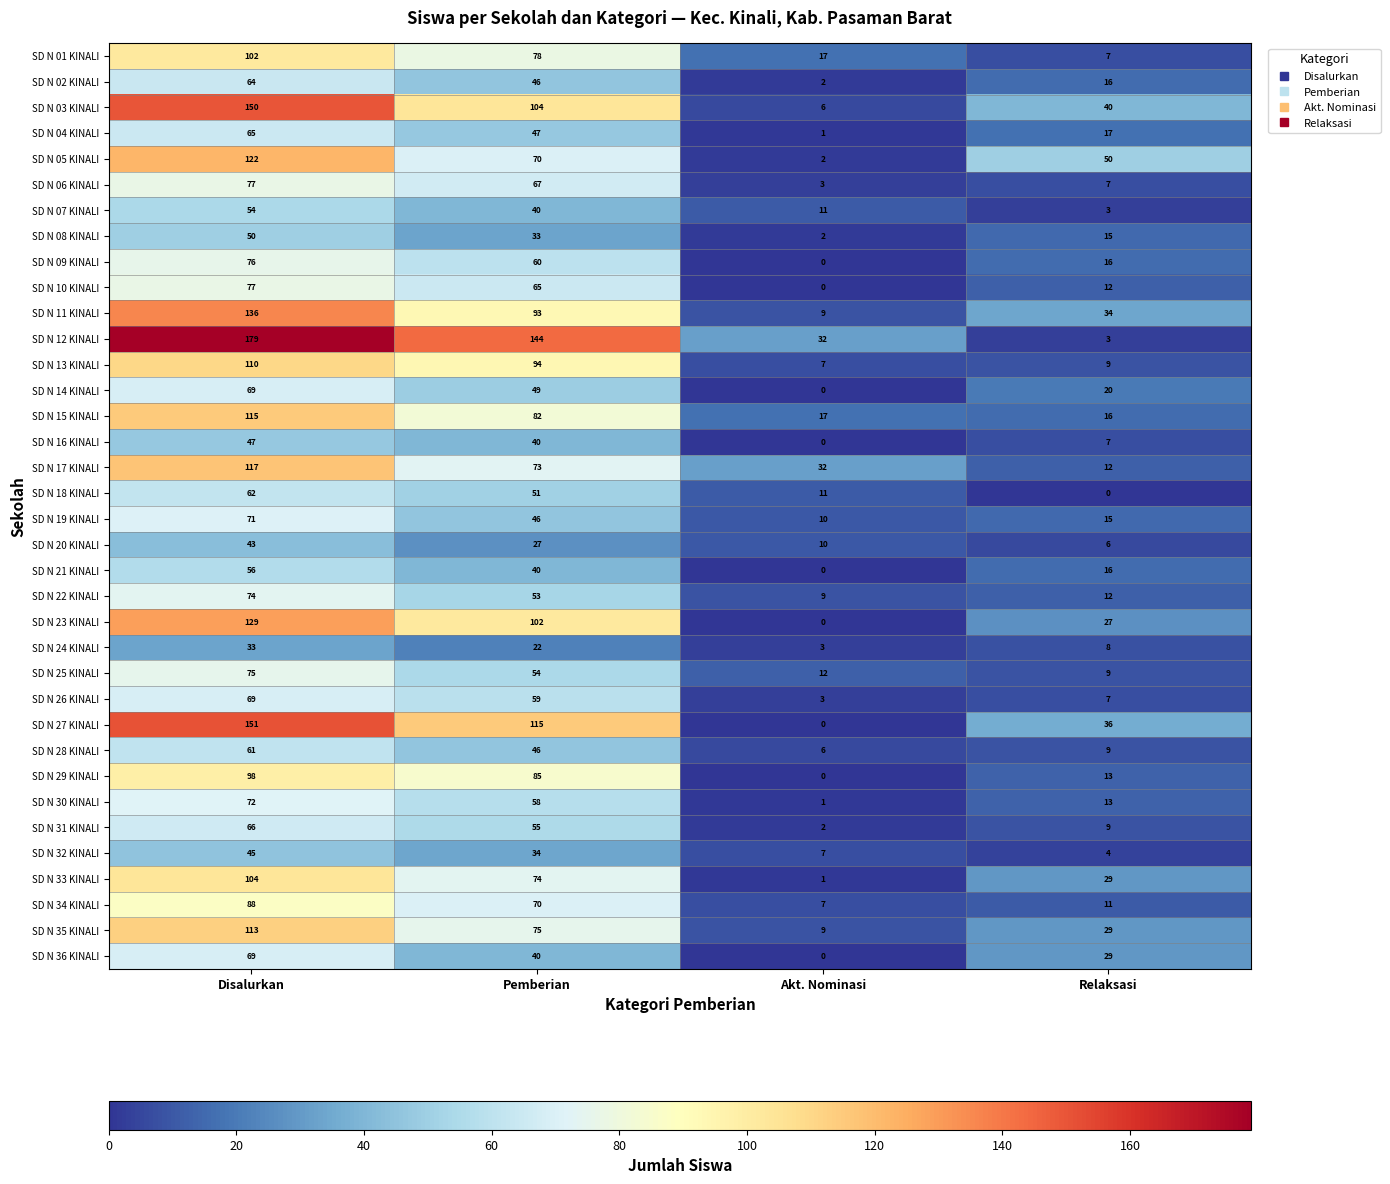

True or false: SD N 20 KINALI has a value of 58 at Disalurkan.

False